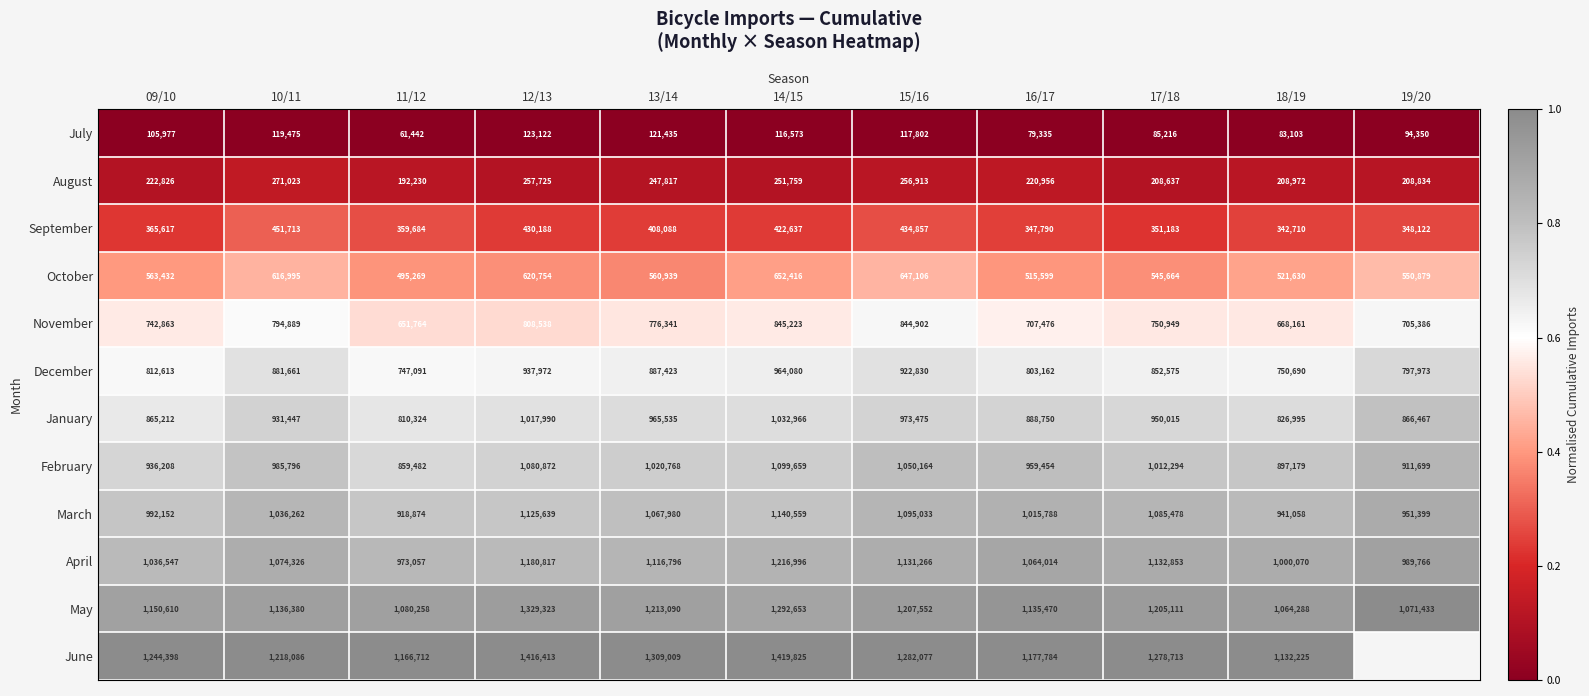

What is the total value across all series at 10/11?

9518053